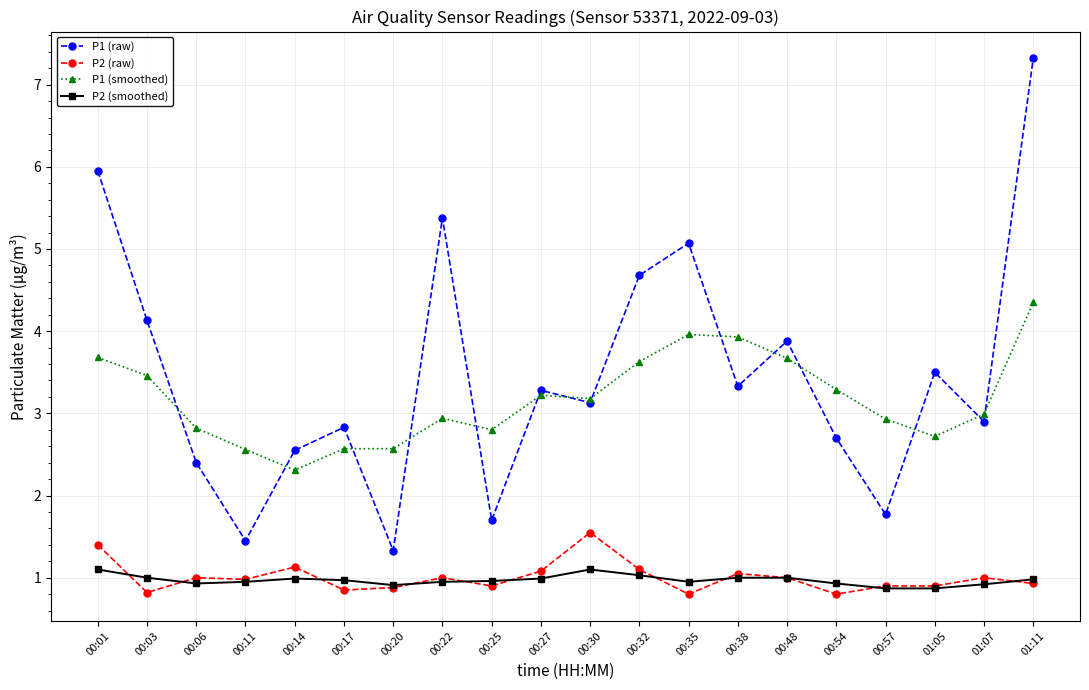

Which label corresponds to the largest value in the chart?

01:11